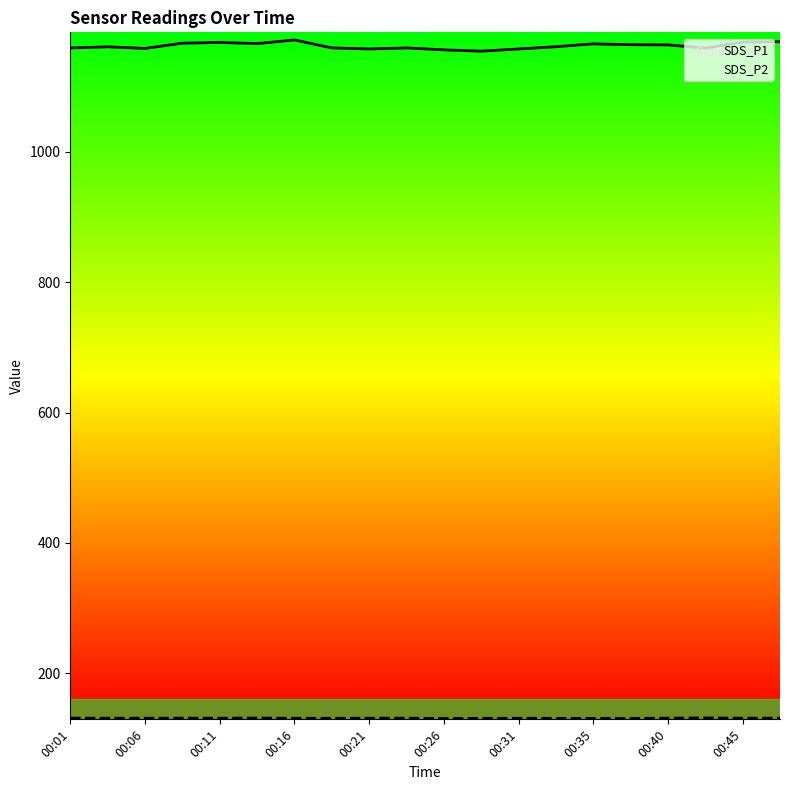

List the series in order of their peak value, highest first.

SDS_P1, SDS_P2